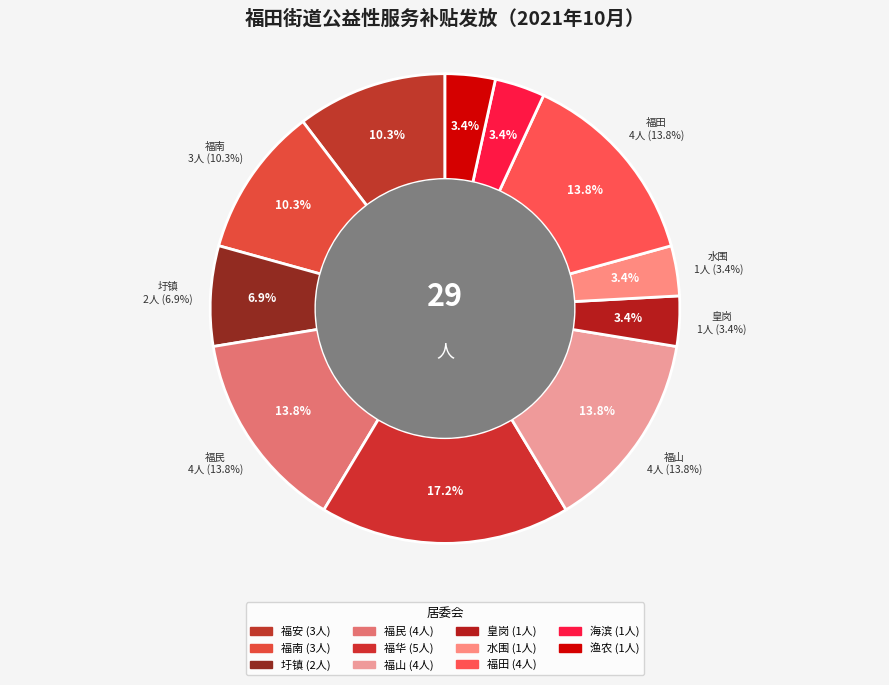

To the nearest percent, what percentage of the pie is 福华?

17%